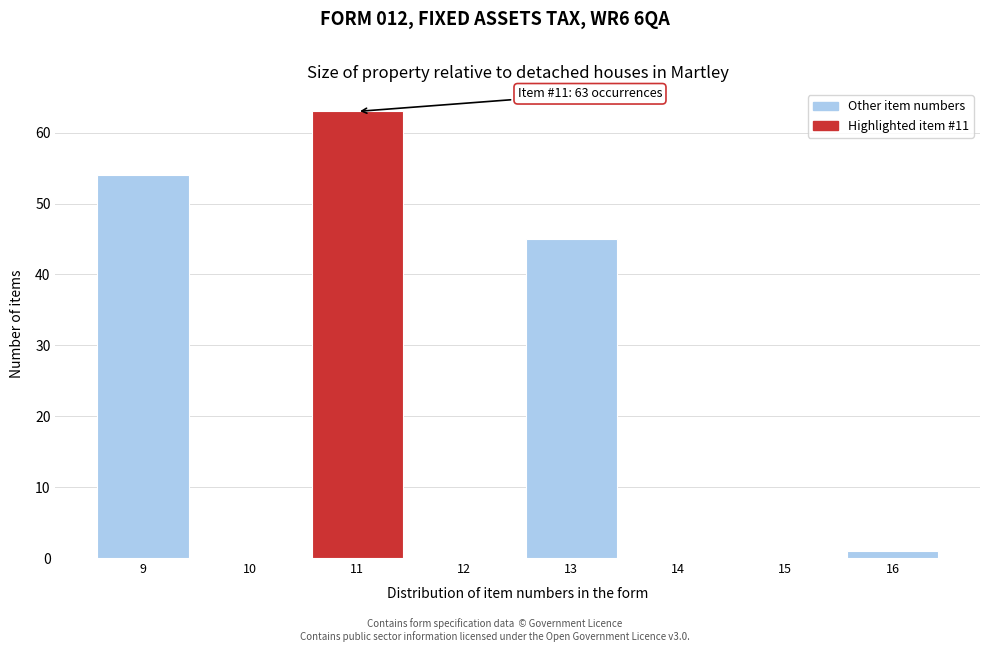

Reading left to right, list all the values displayed in this chart.

9=54	10=0	11=63	12=0	13=45	14=0	15=0	16=1